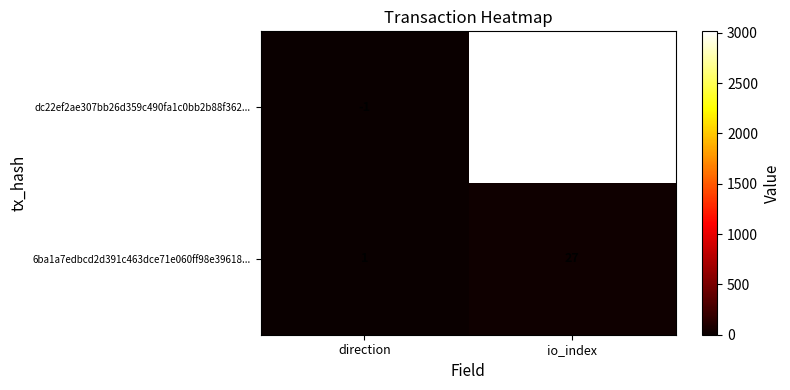

At which category is the sum across all series the highest?

io_index